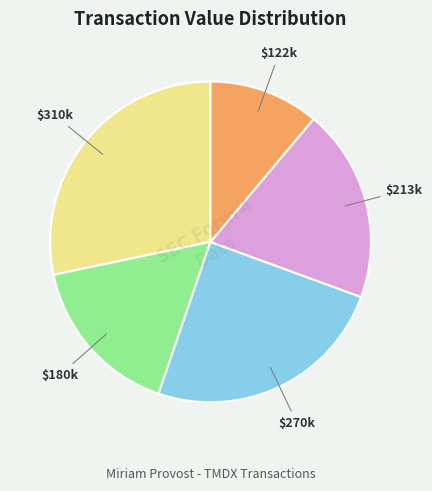

Does any single category account for the majority?

No